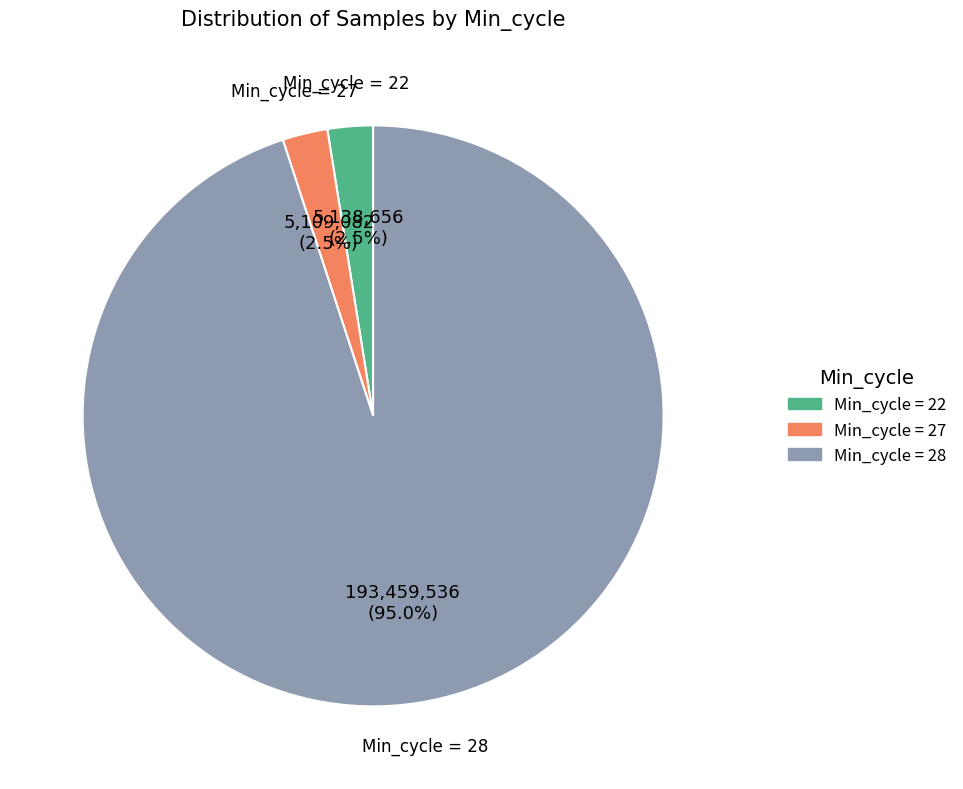

Is there a majority slice in this chart?

Yes